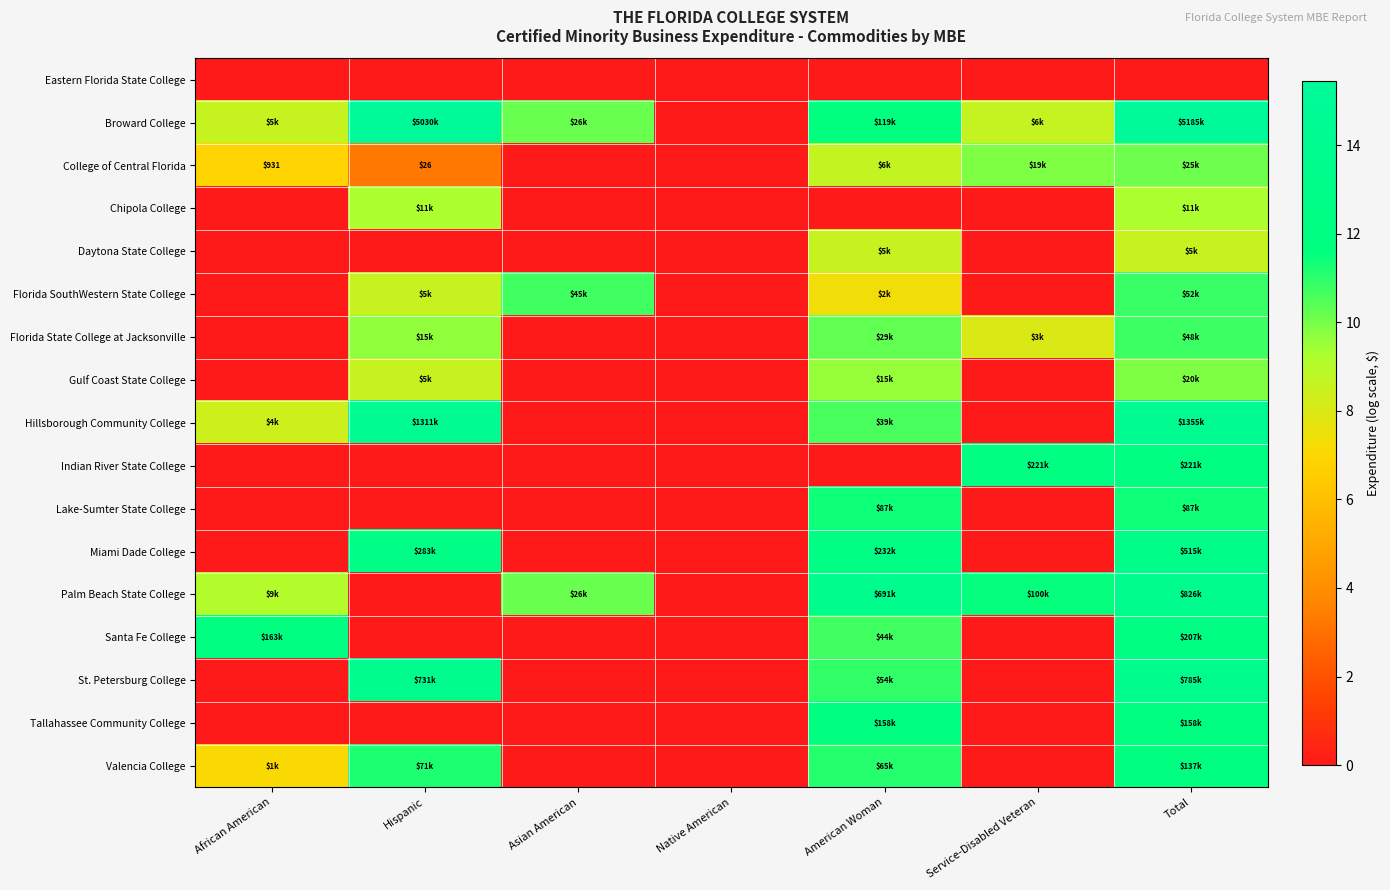

What is the total value across all series at Hispanic?

106.1